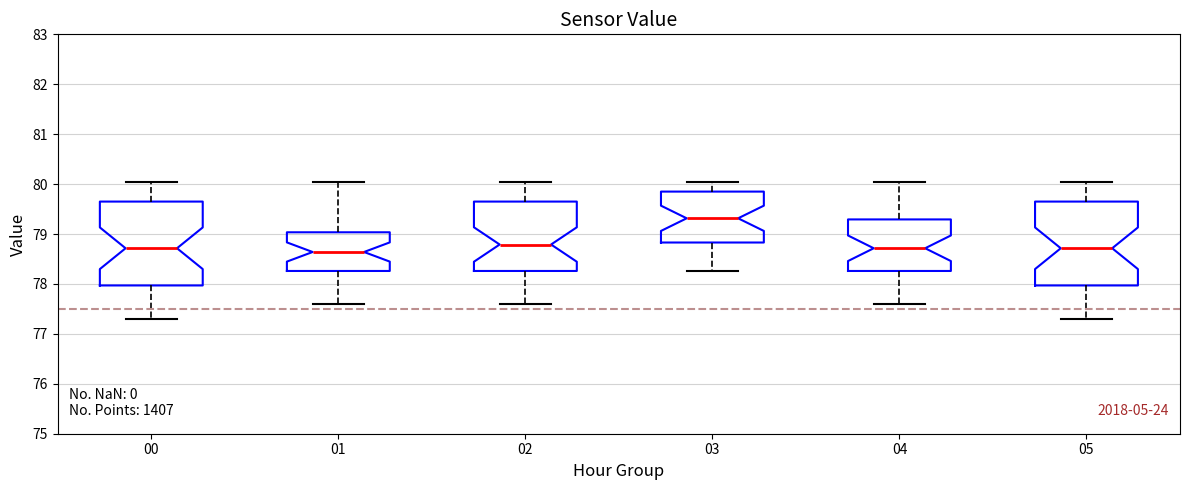

Reading left to right, read every box against the y-axis: the position of its median line, the range the box covers, and the ends of its whiskers. The values are not printed on the chart, so give them approximately, as read against the axis.

00: median 78.7, box 78.0 to 79.7, whiskers 77.3 to 80.0
01: median 78.6, box 78.3 to 79.0, whiskers 77.6 to 80.0
02: median 78.8, box 78.3 to 79.7, whiskers 77.6 to 80.0
03: median 79.3, box 78.8 to 79.9, whiskers 78.3 to 80.0
04: median 78.7, box 78.3 to 79.3, whiskers 77.6 to 80.0
05: median 78.7, box 78.0 to 79.7, whiskers 77.3 to 80.0